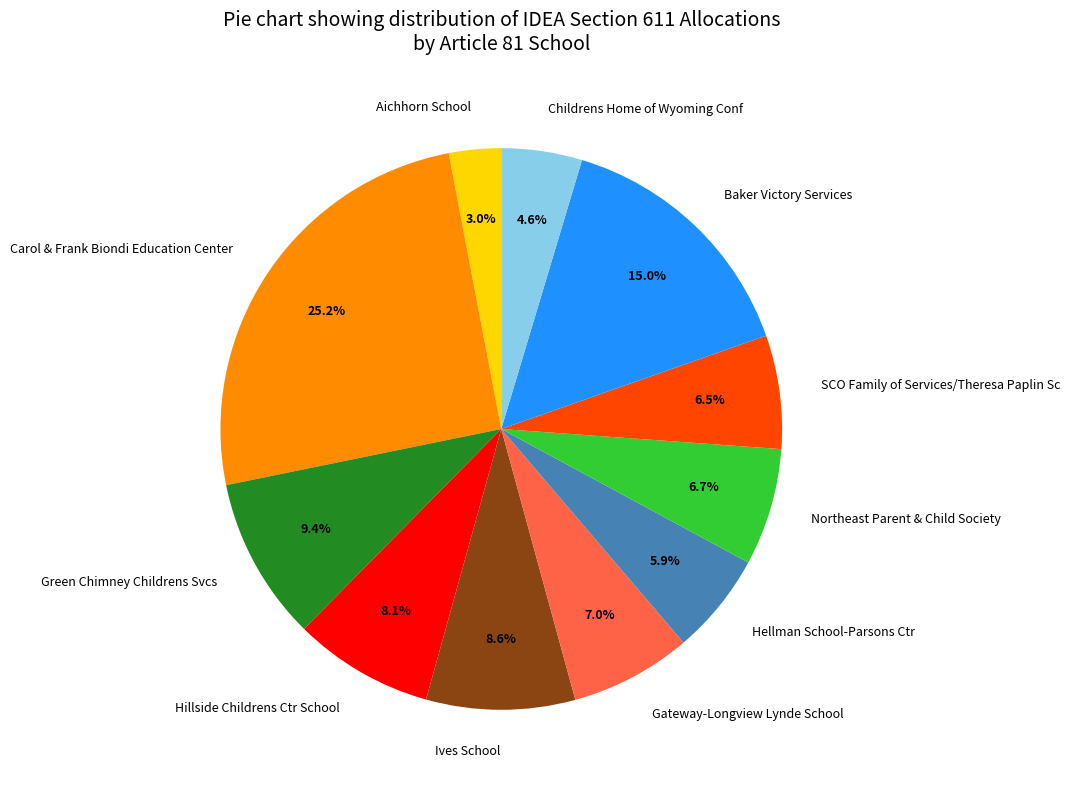

To the nearest percent, what is the combined percentage of Northeast Parent & Child Society and Hellman School-Parsons Ctr?

13%